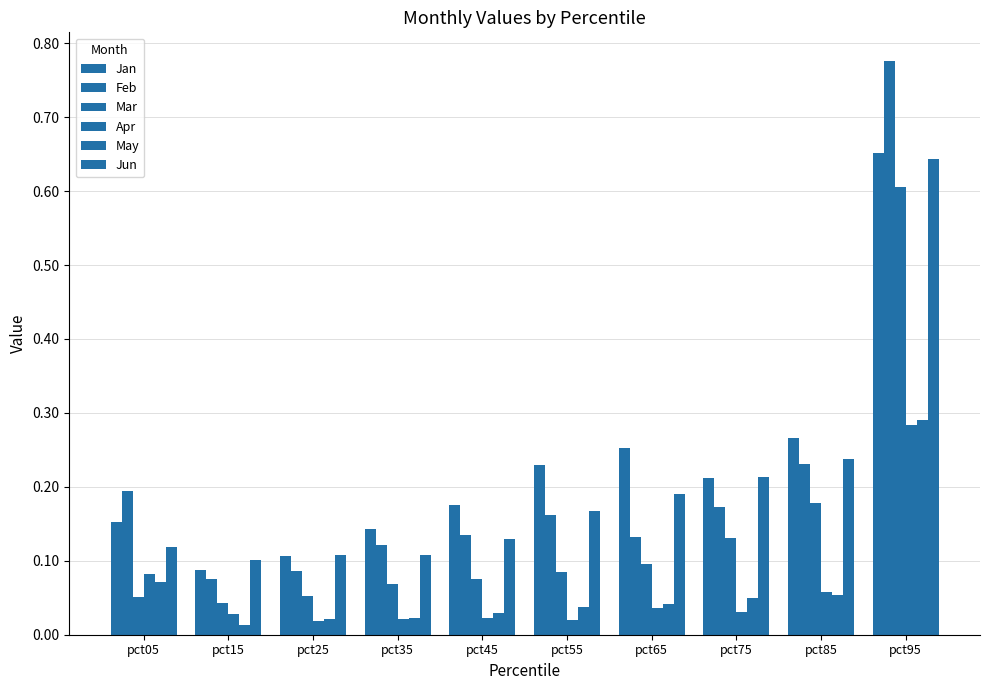

Is the value of Jan at pct75 greater than the value of May at pct15?

Yes